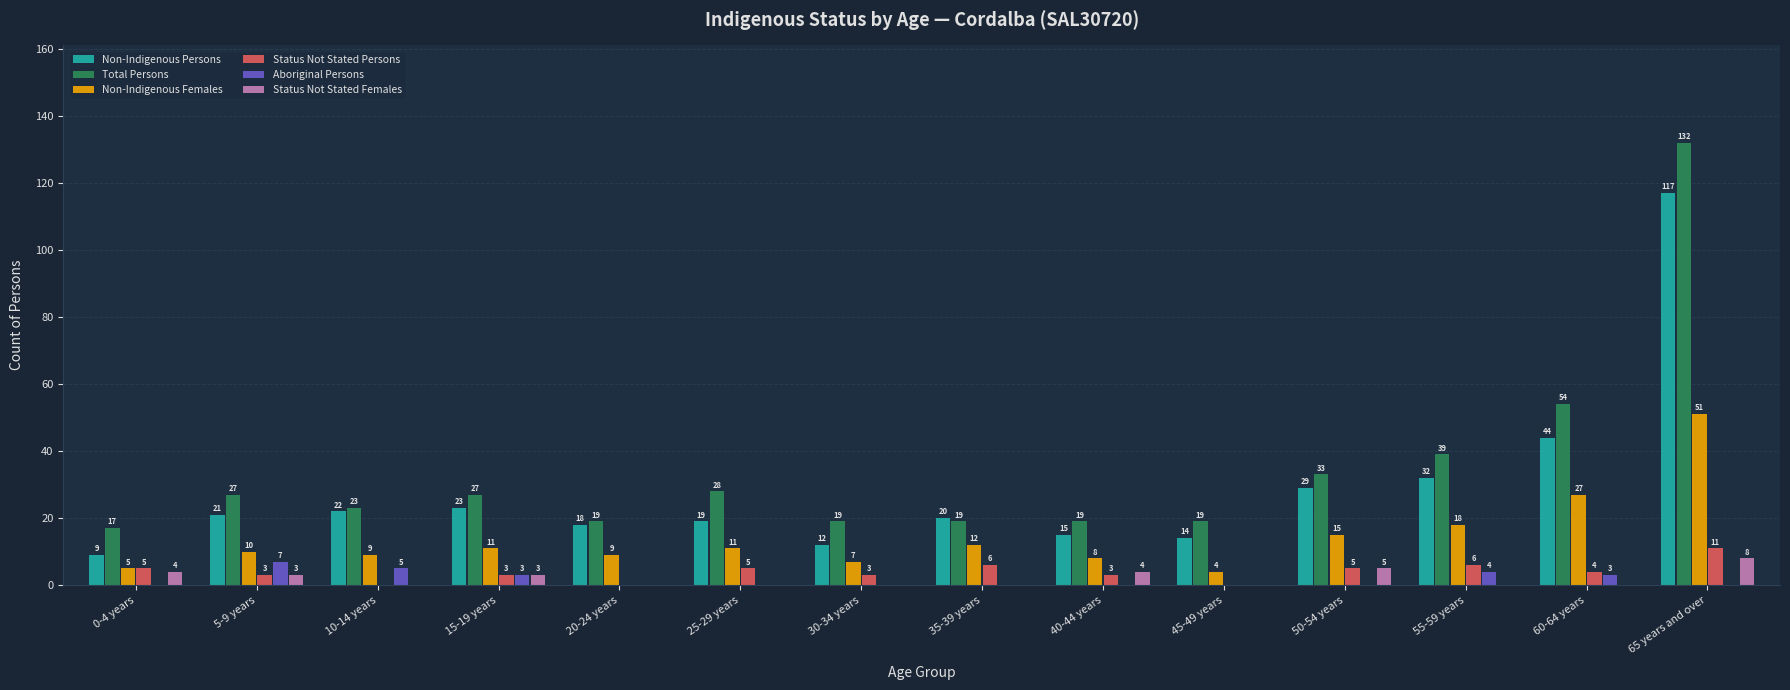

How many data points in Aboriginal Persons are above 0?

5